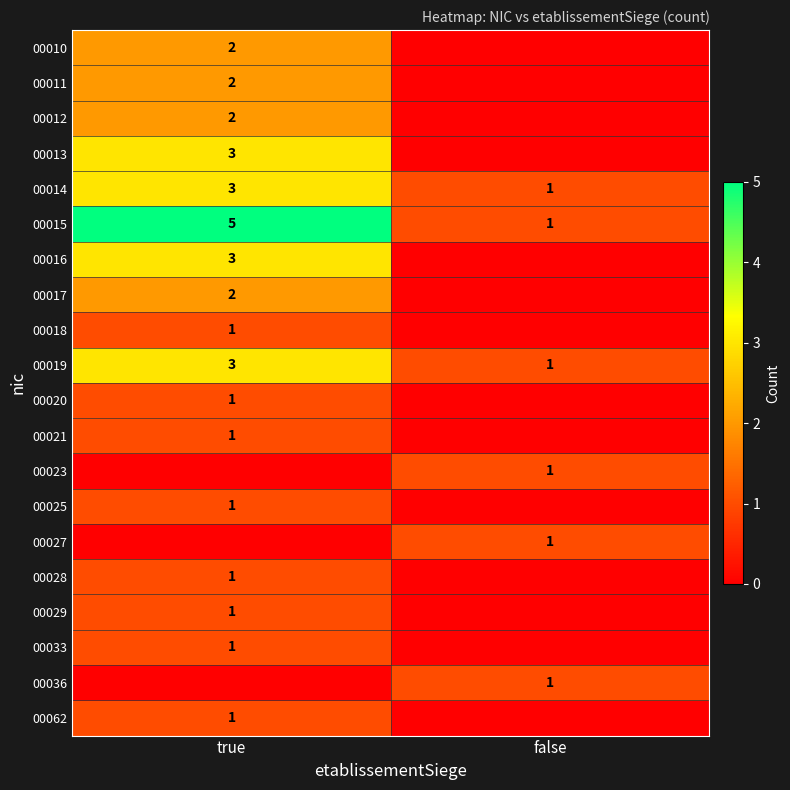

Which category has the lowest value across all series?

false